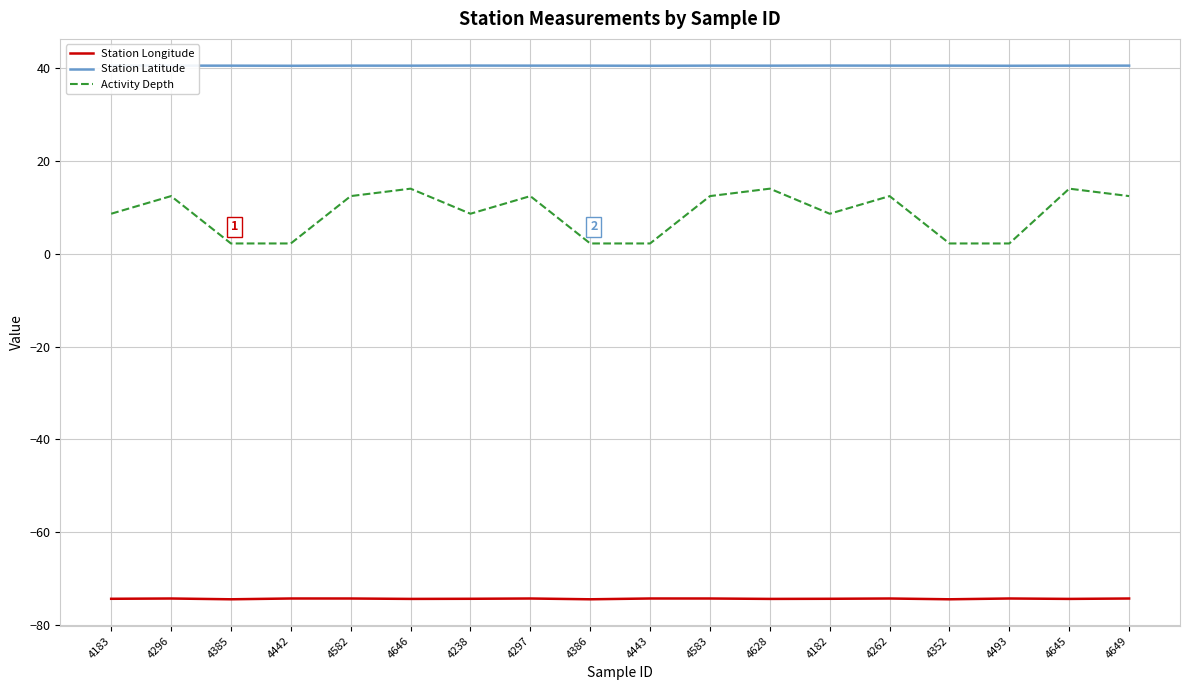

True or false: Activity Depth and Station Longitude intersect in this chart.

False